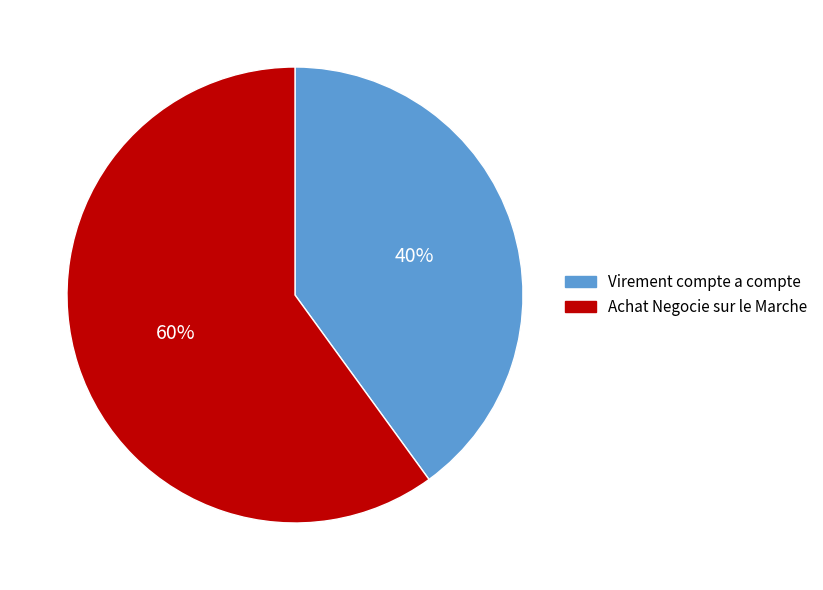

To the nearest percent, what percentage of the pie is Virement compte a compte?

40%